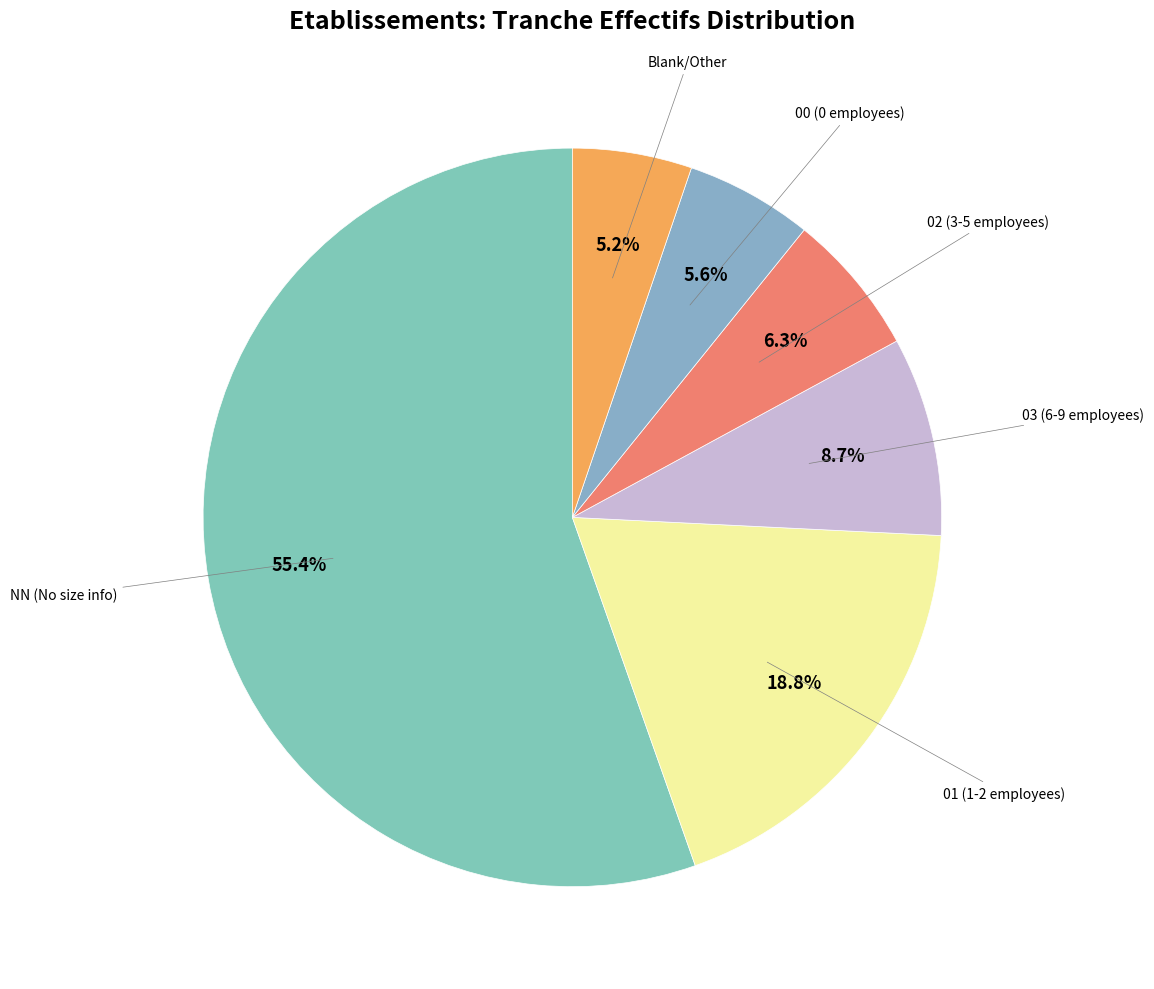

Rank the categories by value from lowest to highest.

Other, 00, 02, 03, 01, NN